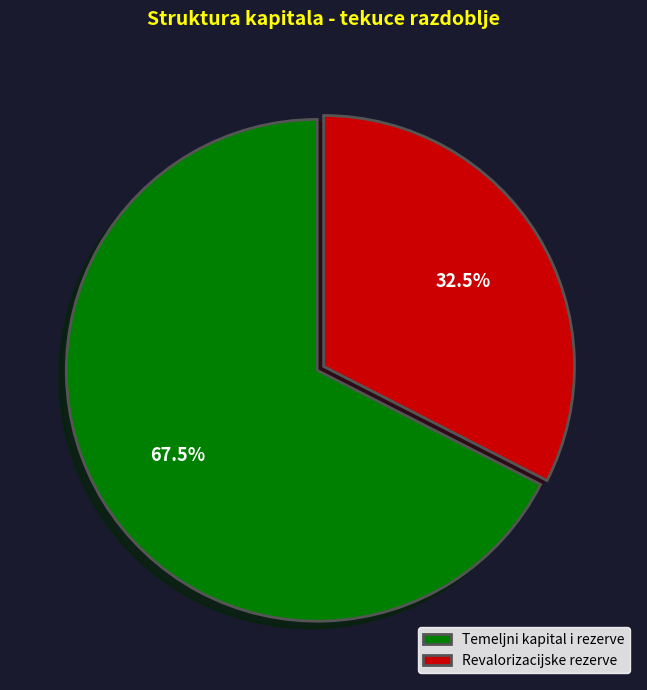

Does Temeljni kapital i rezerve account for over 50% of the chart?

Yes